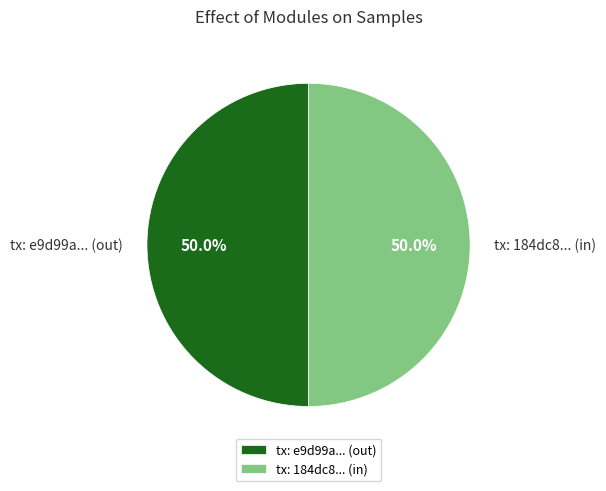

Combined, what portion of the pie is tx: 184dc8... (in) and tx: e9d99a... (out)?

100.0%